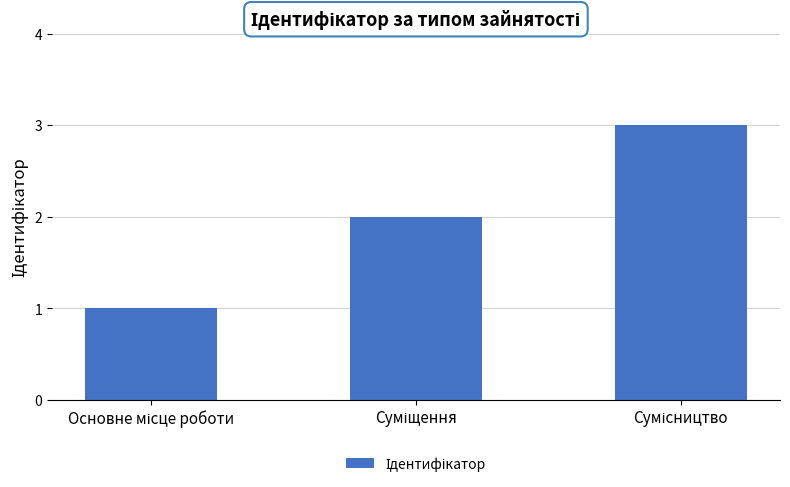

How many data points does each series have?

3